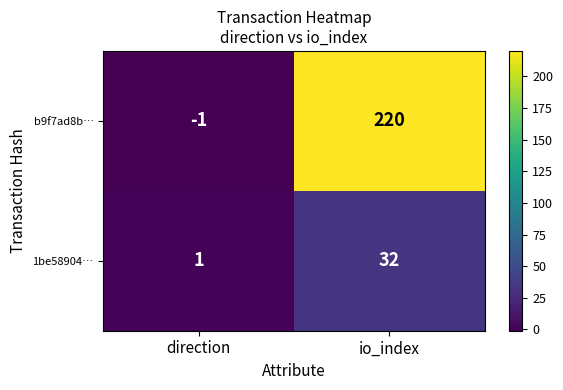

What is the difference between the b9f7ad8b… values at io_index and direction?

221